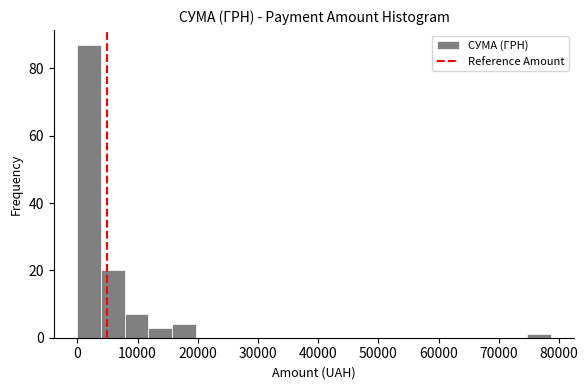

Around what value on the x-axis is the tallest bar? Give the approximate position of its centre, as read against the axis.

2000